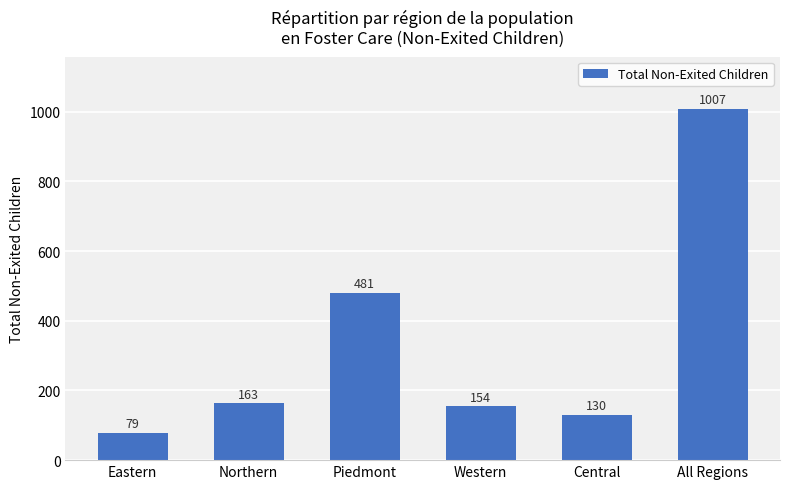

Reading left to right, list all the values displayed in this chart.

79	163	481	154	130	1007